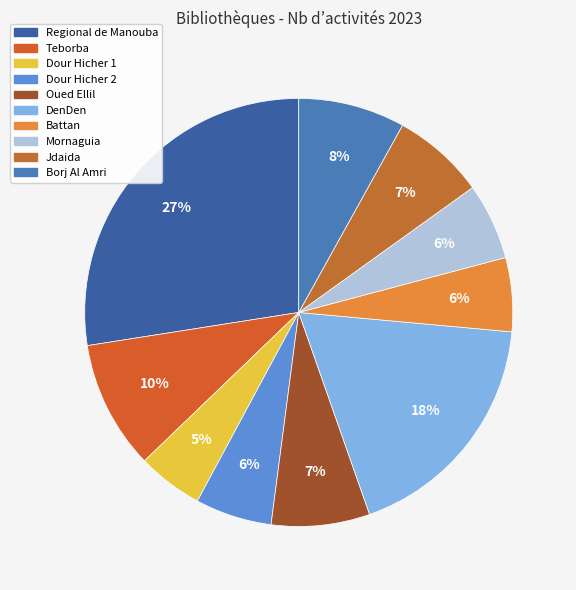

Is there any slice that represents more than half of the pie?

No